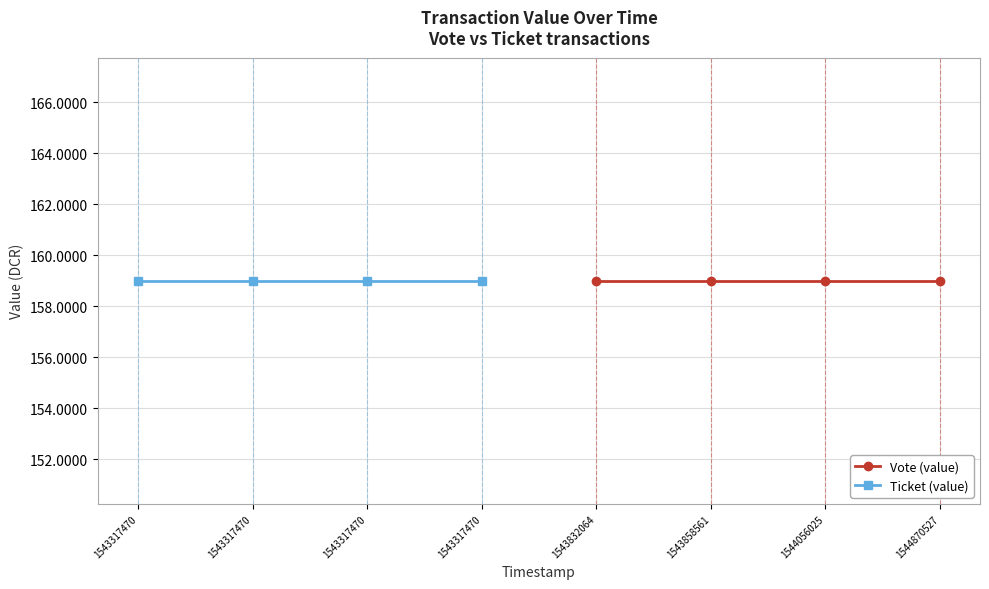

Between 1543317470 and 1543317470, which is larger?

1543317470